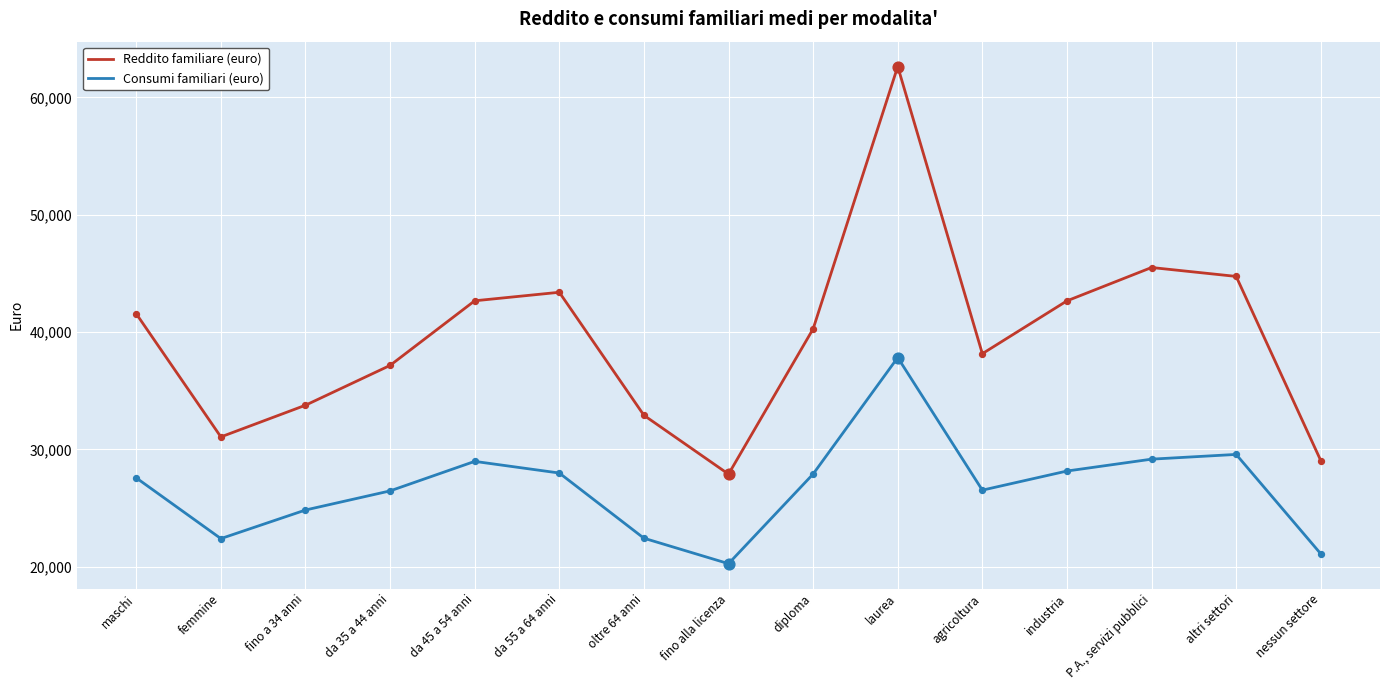

At how many categories does at least one series exceed 52278?

1